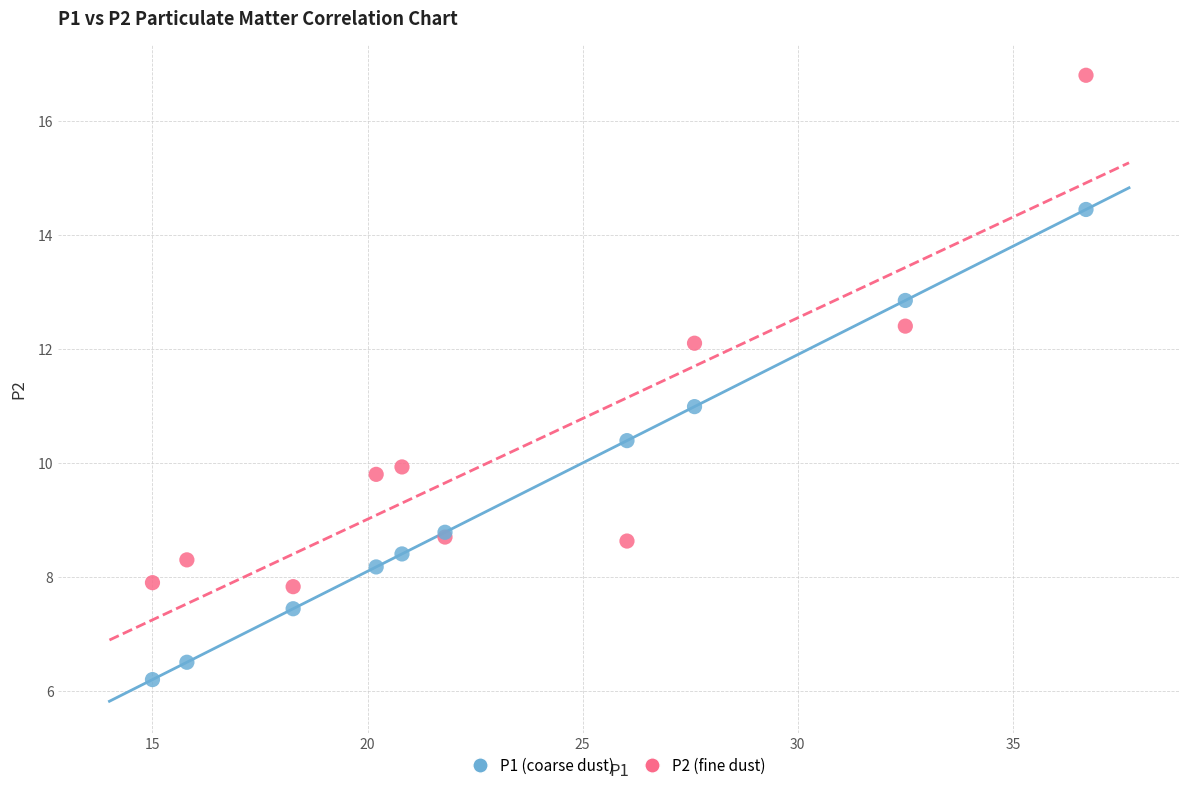

What is the X range (max minus min) for the scatter plot?

21.7